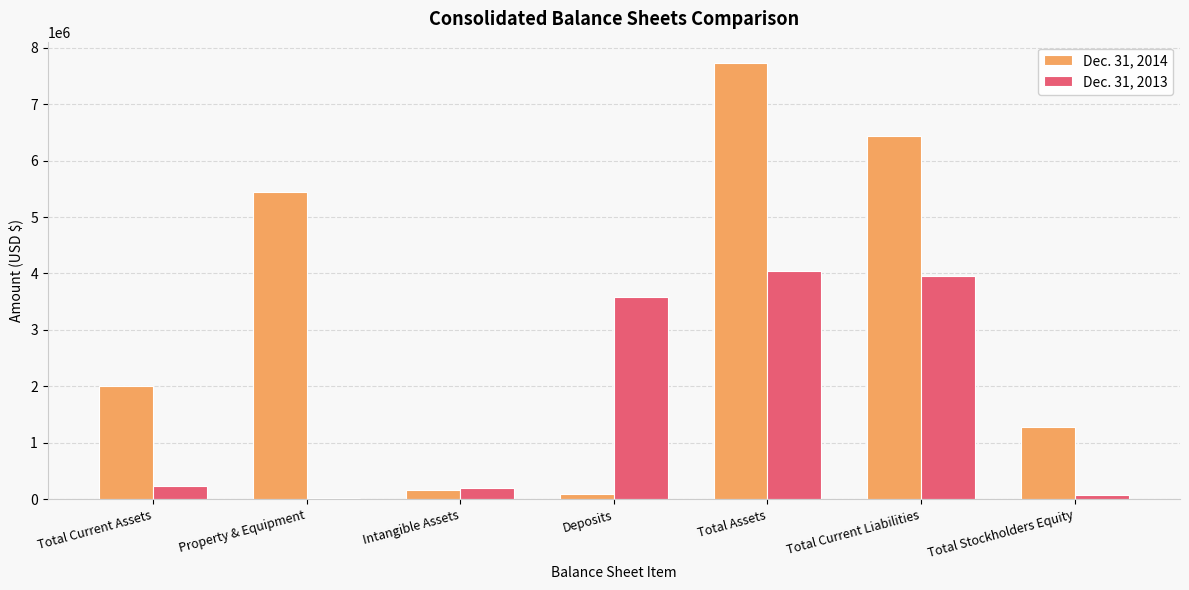

What is the greatest value displayed?

7719226